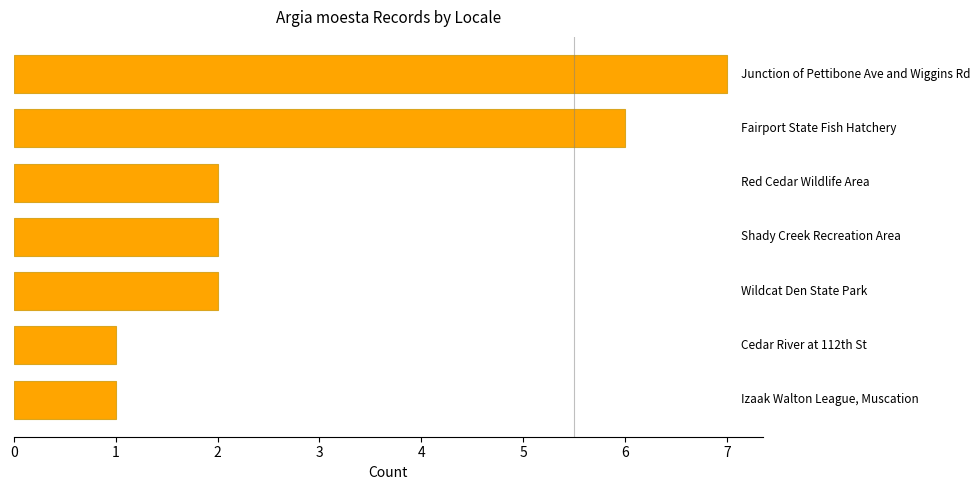

Reading top to bottom, extract all data points from this chart.

7	6	2	2	2	1	1